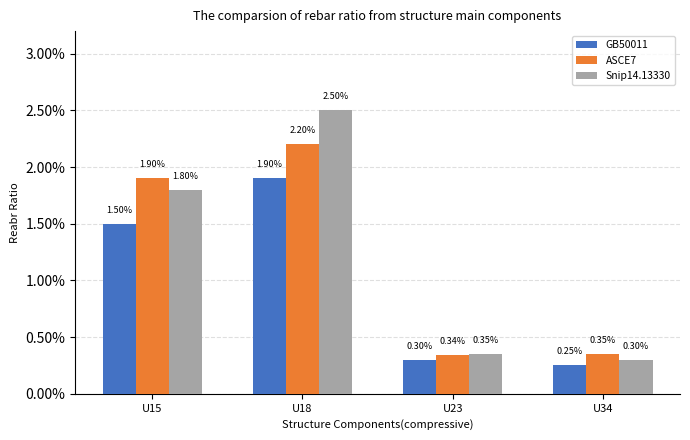

At how many categories does at least one series exceed 0?

4